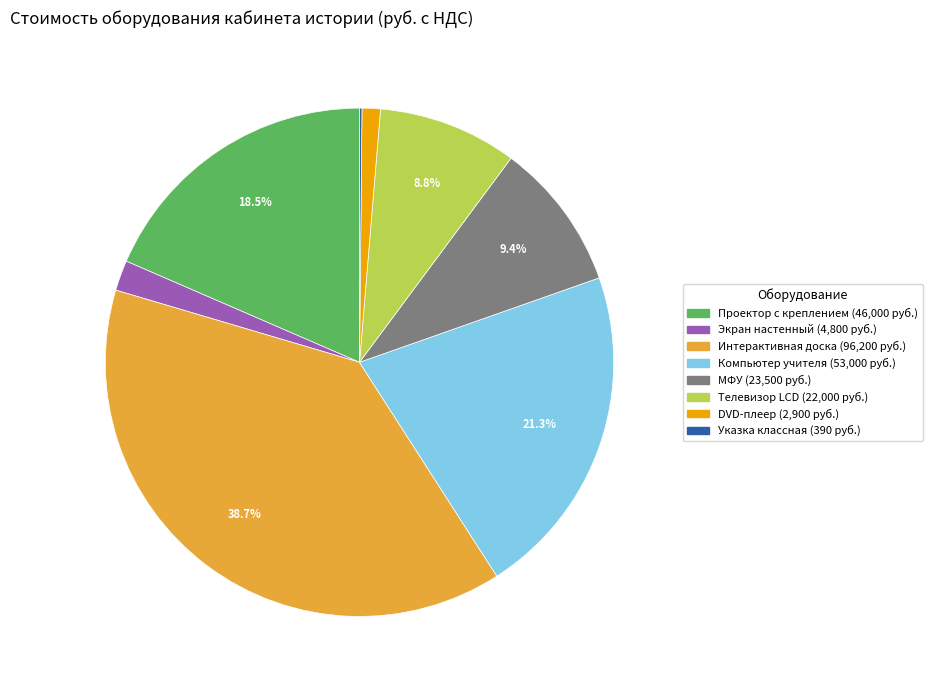

Is there any slice that represents more than half of the pie?

No